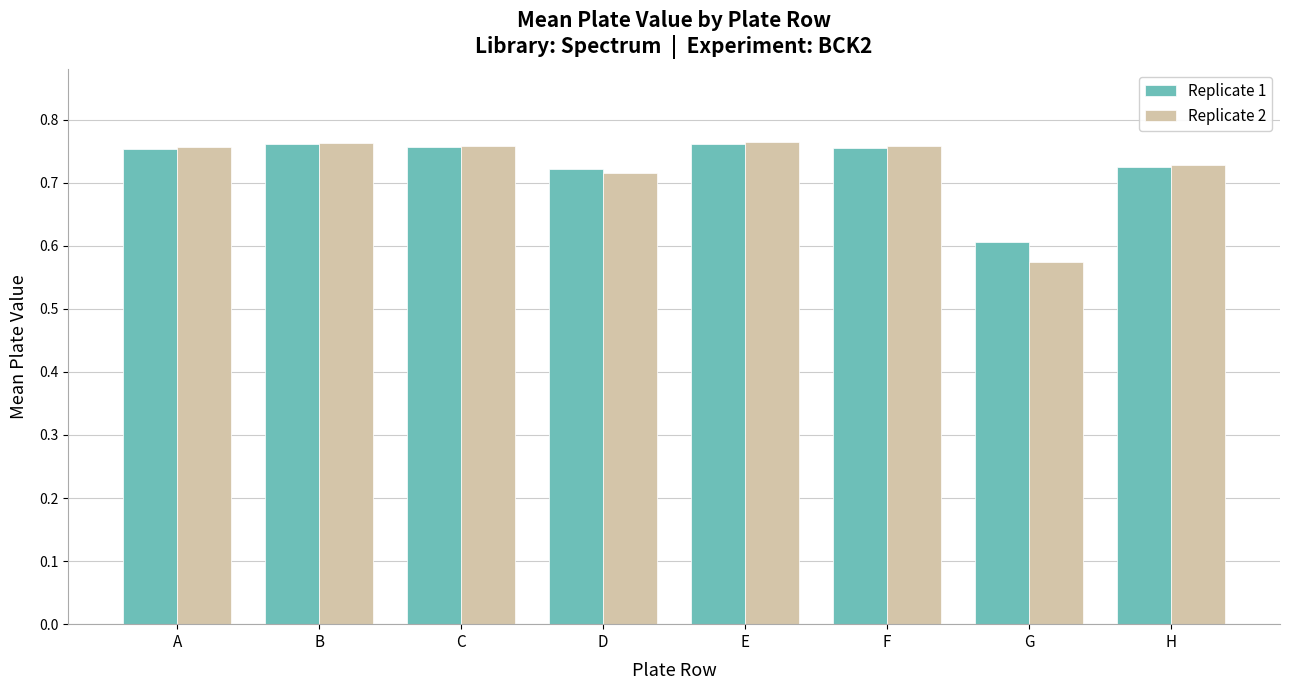

At which label does Replicate 1 reach its minimum?

G